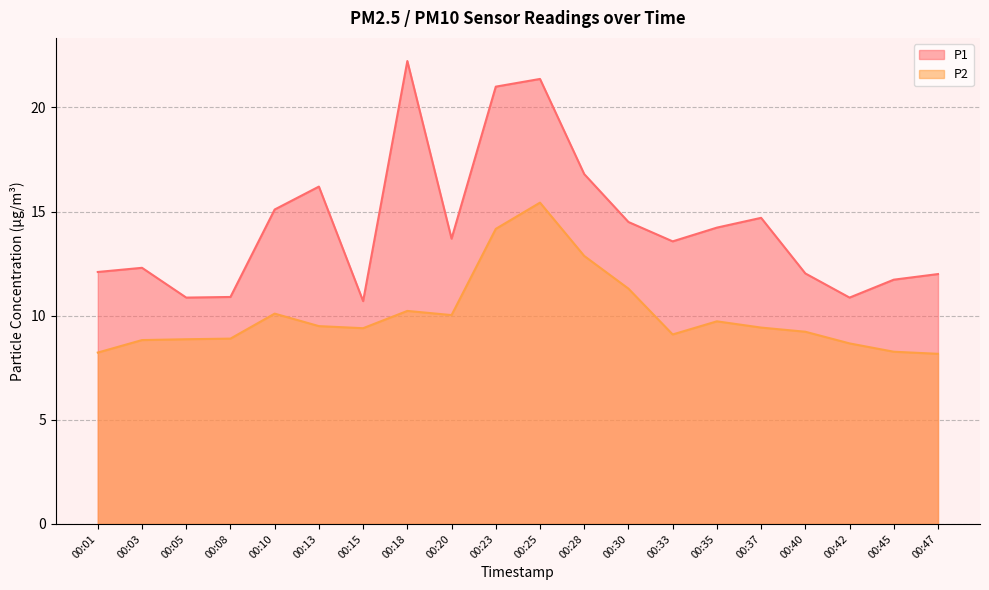

The value of P1 at 00:03 is 20.3. True or false?

False